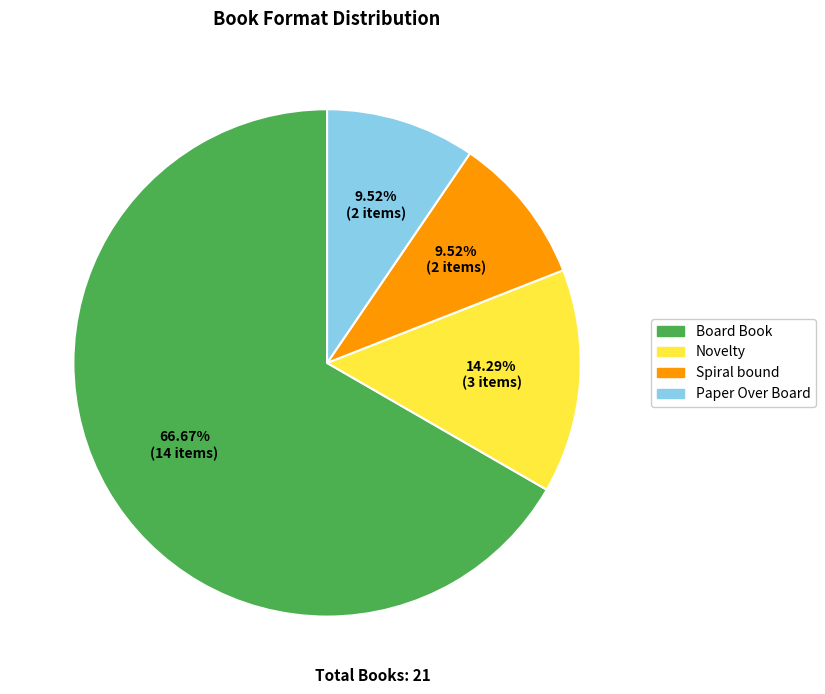

The Paper Over Board slice represents 10% of the pie. True or false?

True